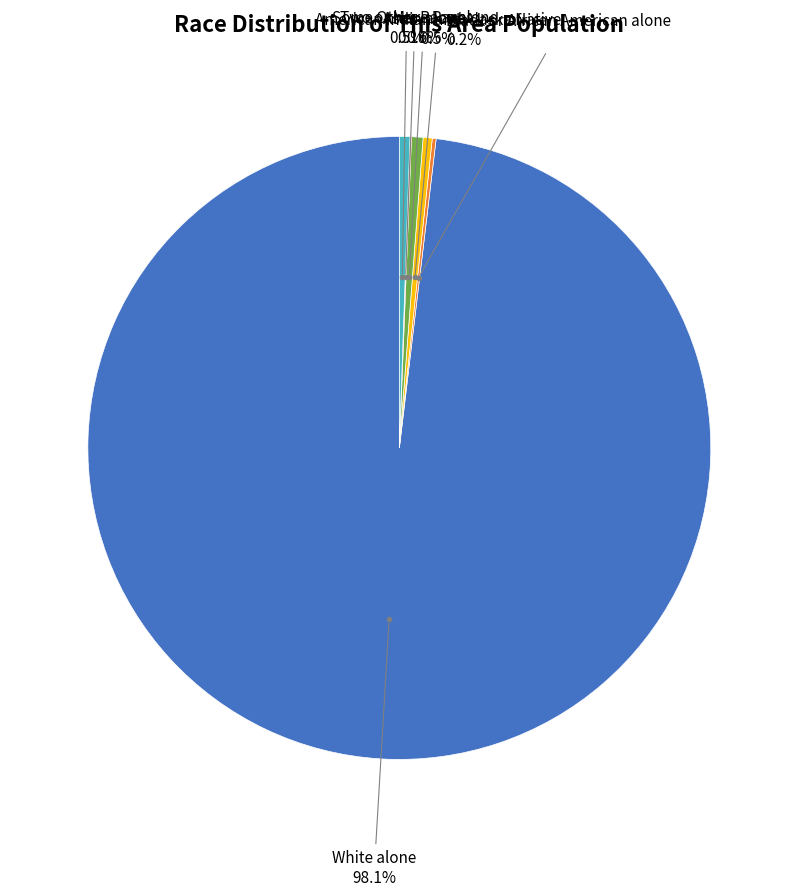

Is there any slice that represents more than half of the pie?

Yes